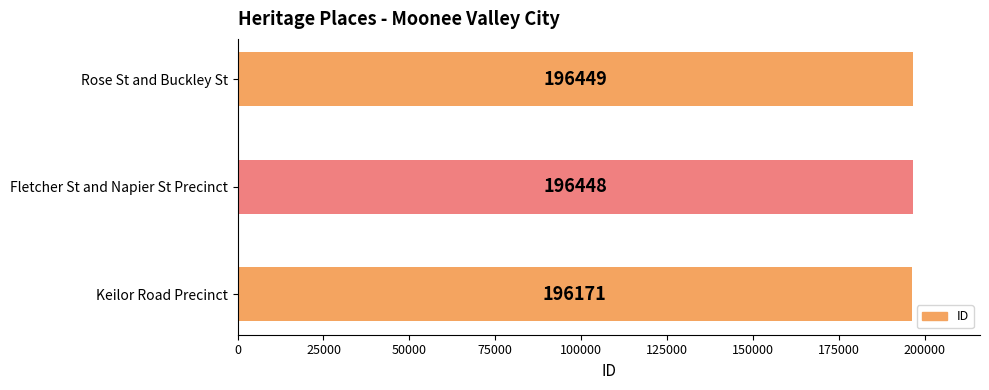

At which label is the value closest to 196310?

Fletcher St and Napier St Precinct